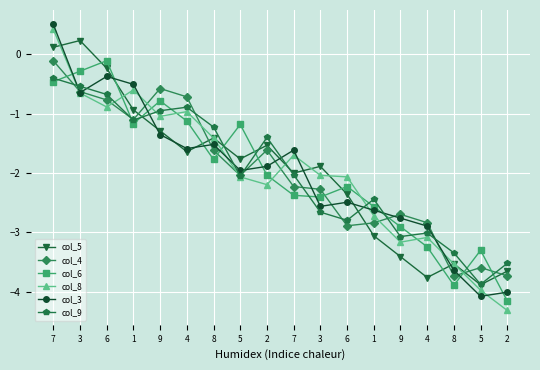

What is the label of the 1st point from the left?

7